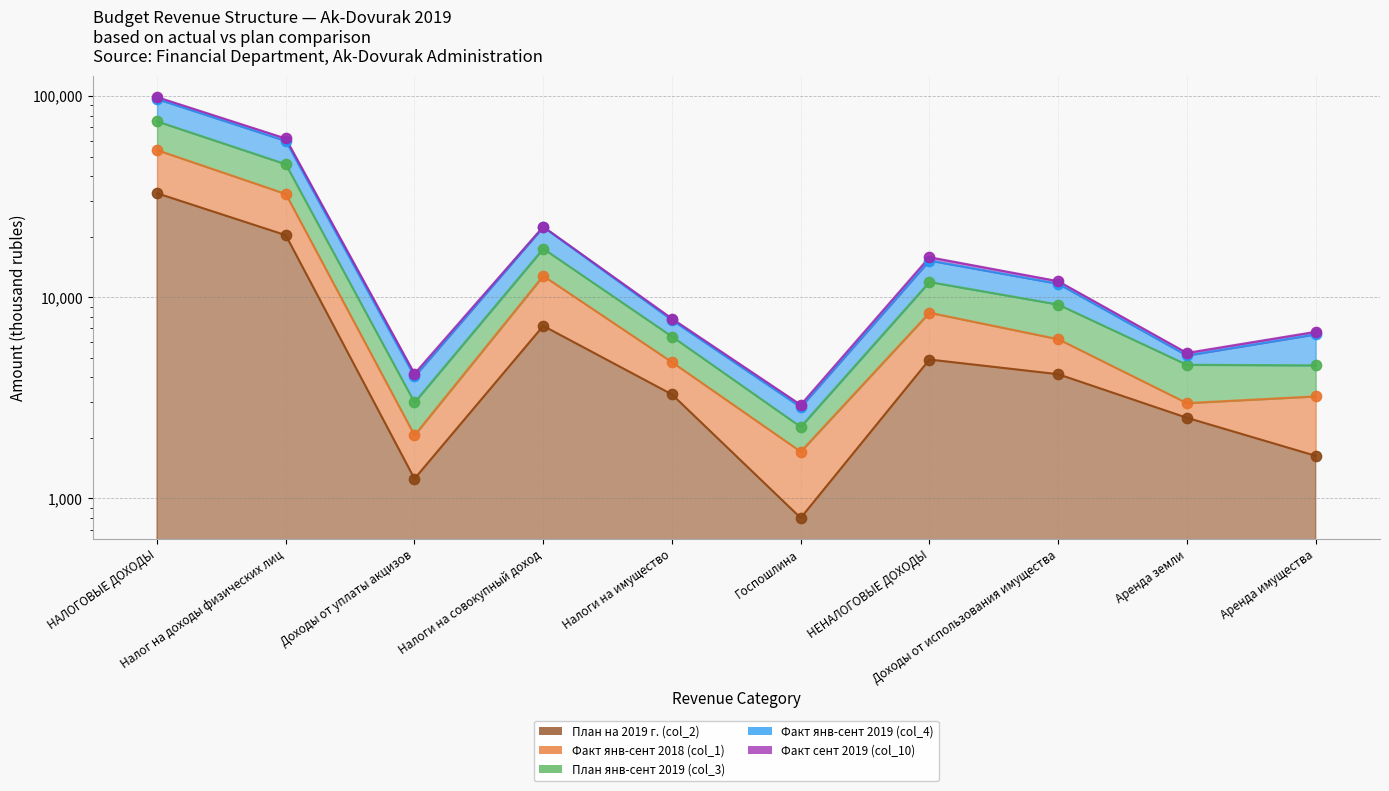

At how many categories does at least one series exceed 91730?

1